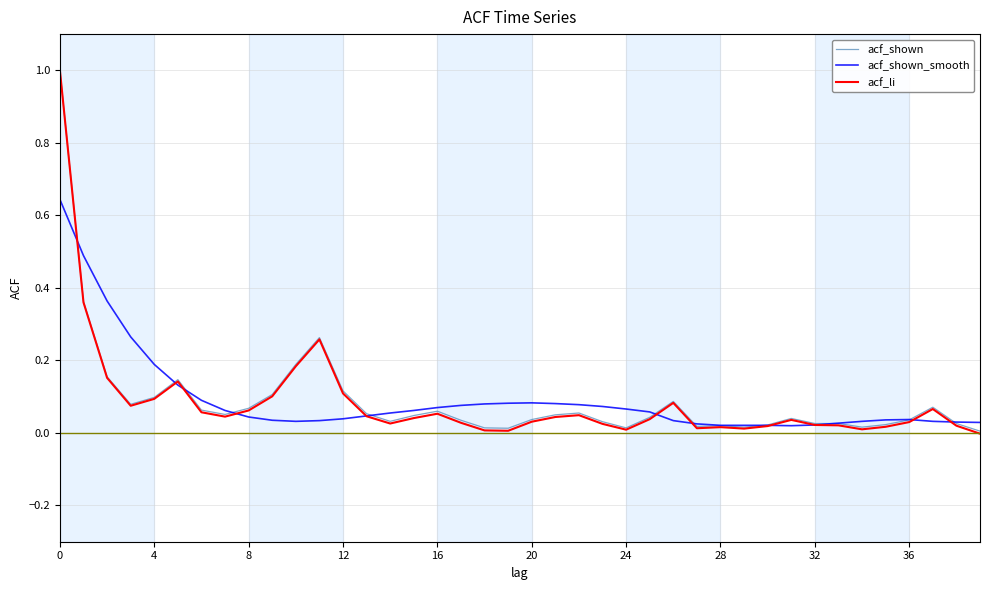

Which series has the largest range (max minus min)?

acf_li